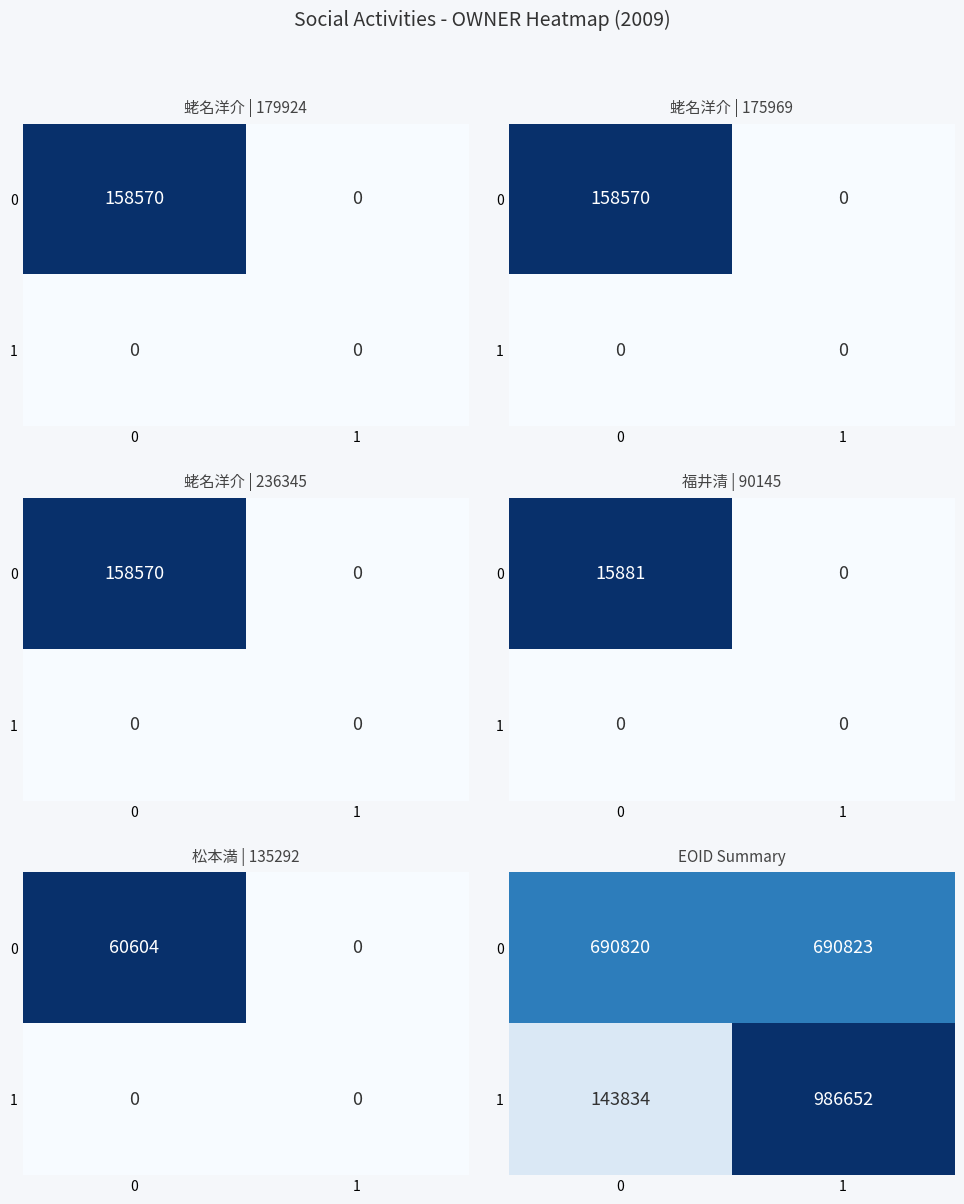

Is the value of 0 at 0 greater than the value of 1 at 1?

No